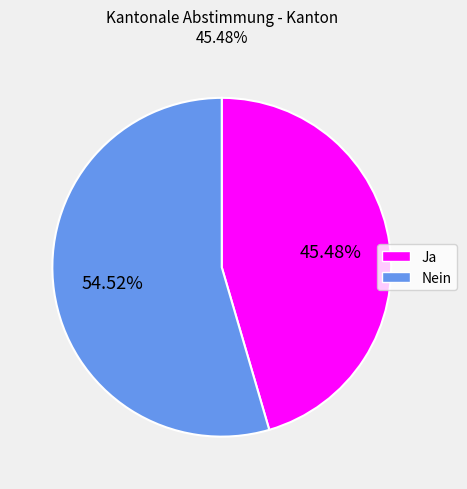

To the nearest percent, what portion does Ja represent?

45%